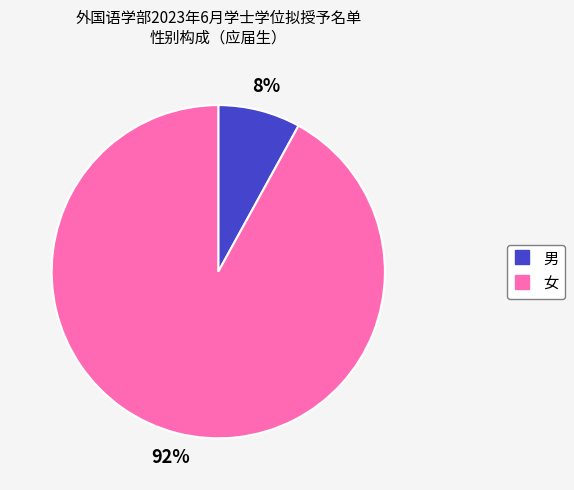

Do 男 and 女 together represent more than half of the pie?

Yes